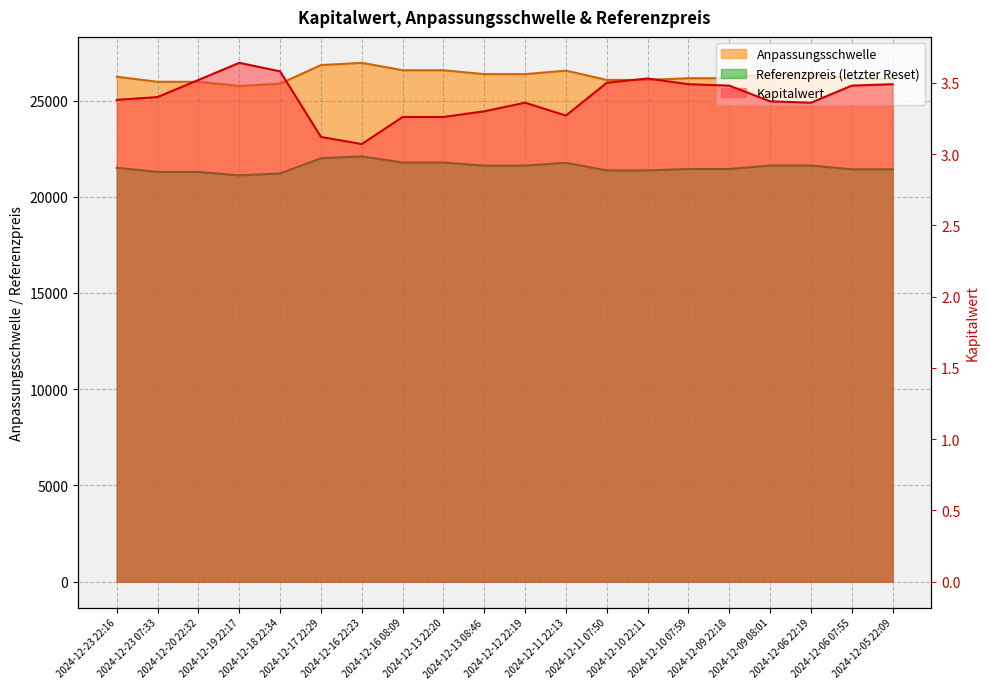

Where is the first local minimum for Anpassungsschwelle?

2024-12-19 22:17